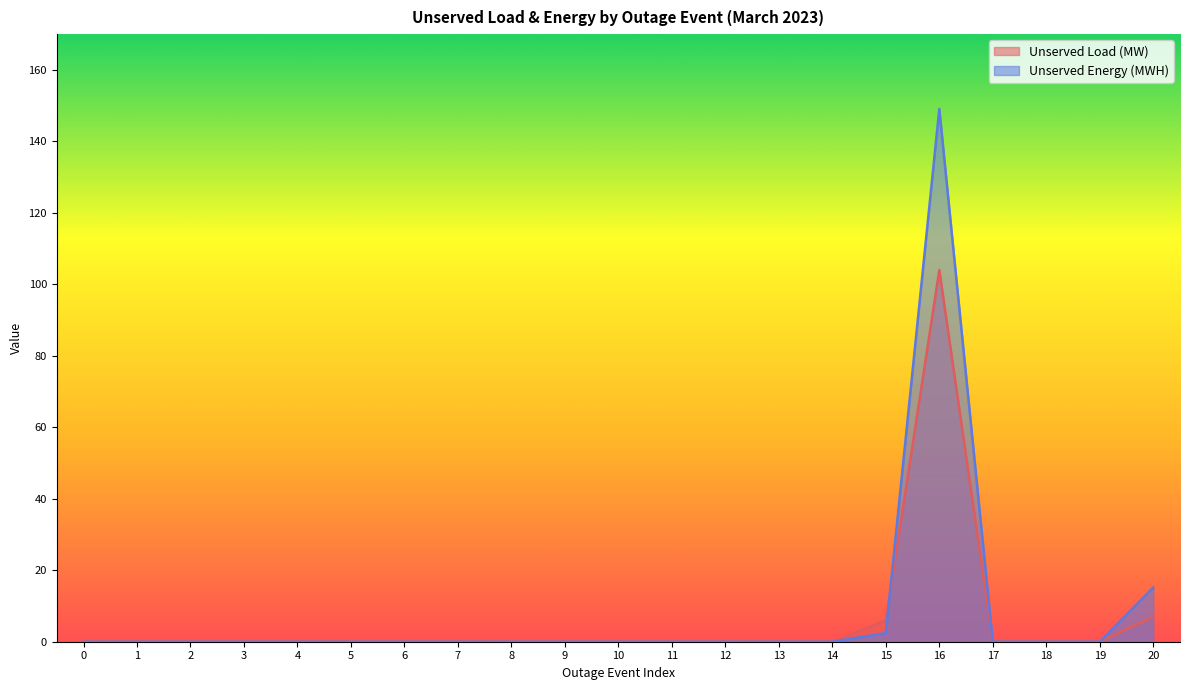

What is the average value of the Unserved Energy (MWH) series?

7.9